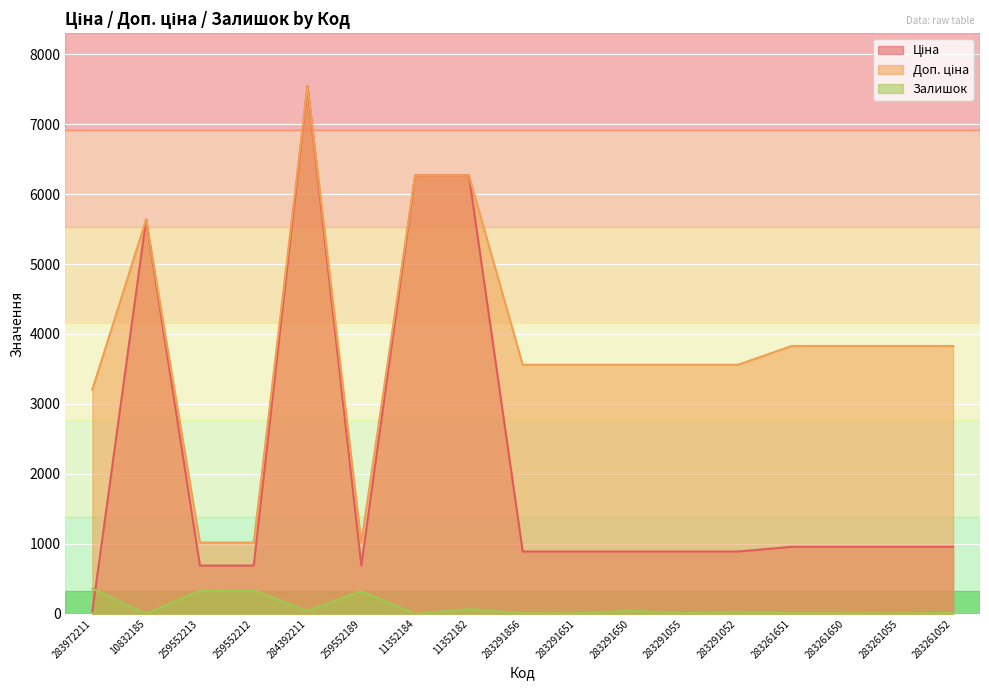

At 259552212, list the series in order from largest to smallest.

Доп. ціна, Ціна, Залишок